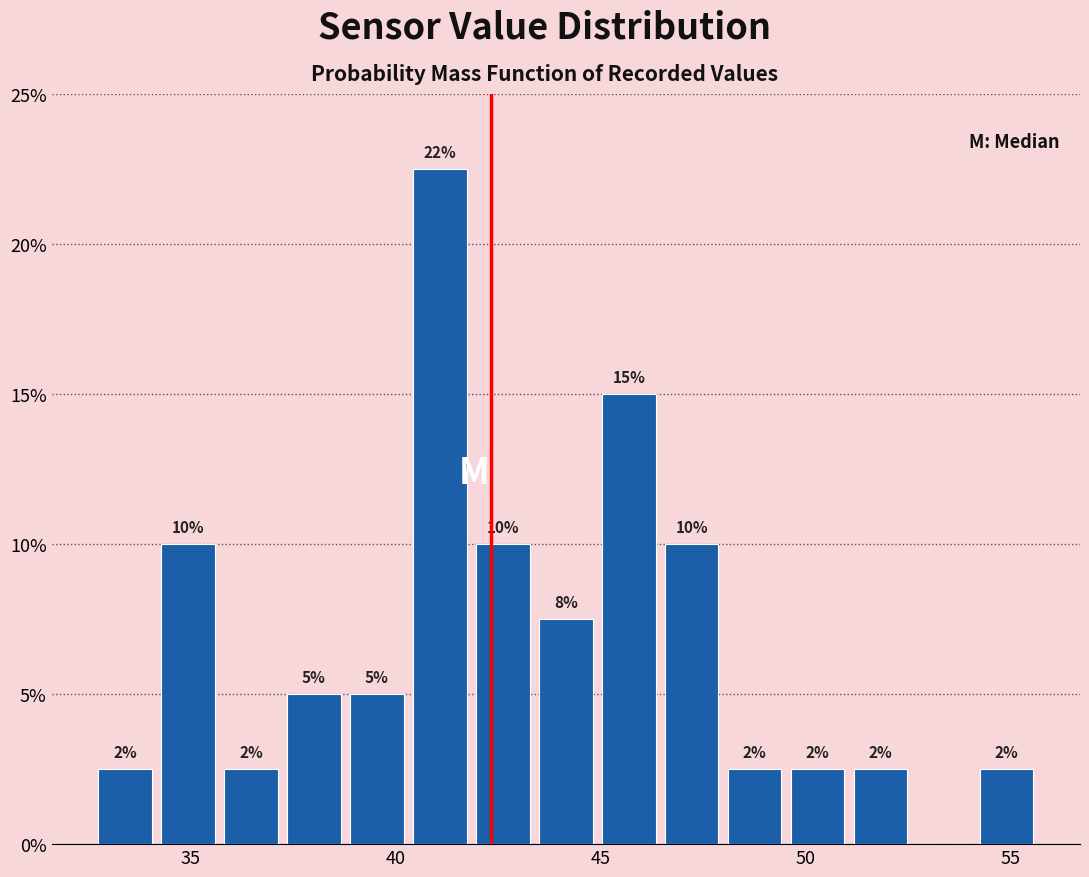

Around what value on the x-axis is the tallest bar? Give the approximate position of its centre, as read against the axis.

41.0